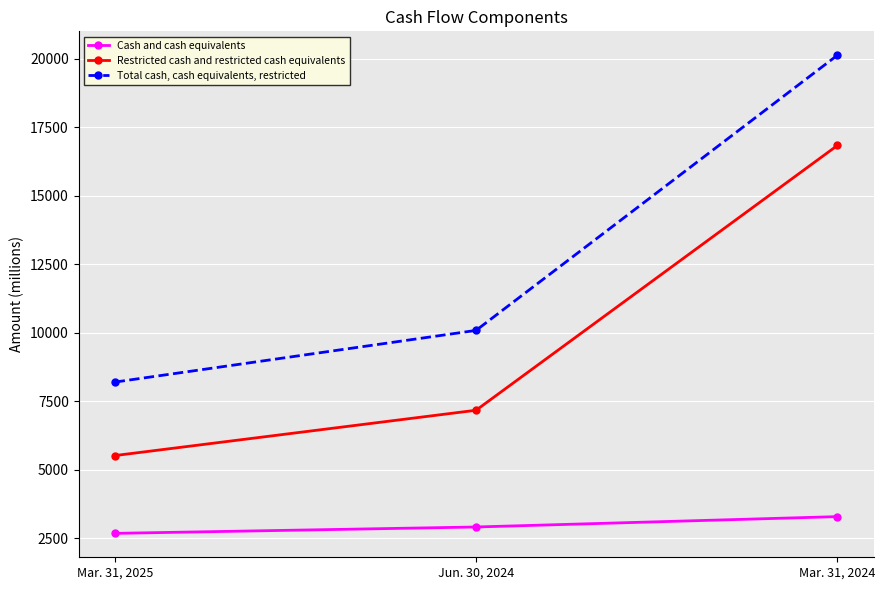

List the labels in order of Total cash, cash equivalents, restricted value, largest first.

Mar. 31, 2024, Jun. 30, 2024, Mar. 31, 2025